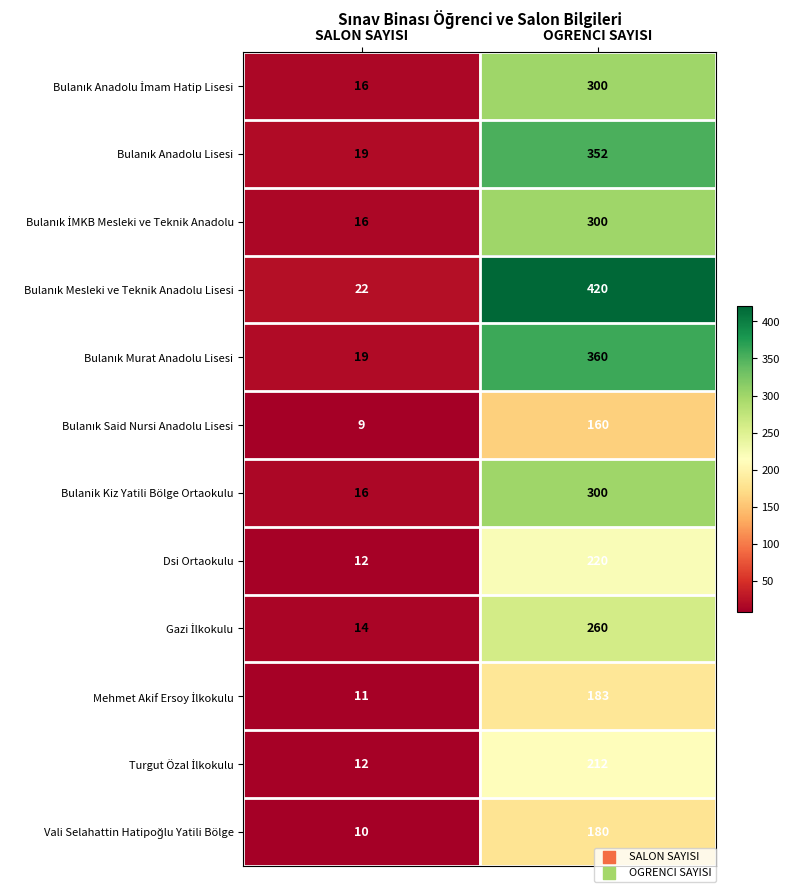

Which label corresponds to the smallest value in the chart?

SALON SAYISI